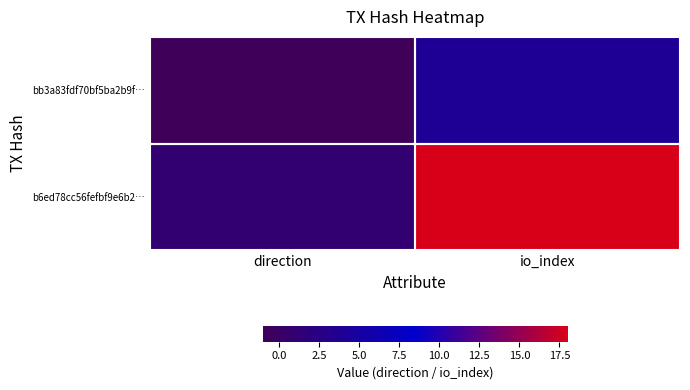

Between io_index and direction, which is larger?

io_index